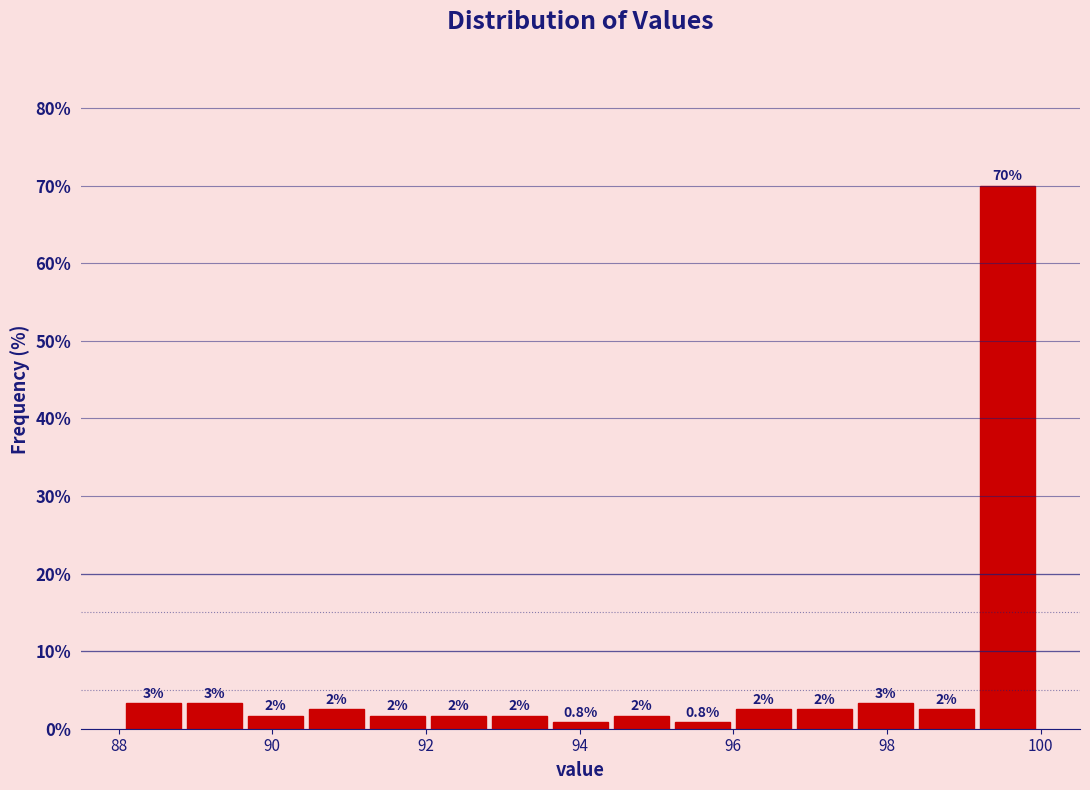

Around what value on the x-axis is the tallest bar? Give the approximate position of its centre, as read against the axis.

99.6